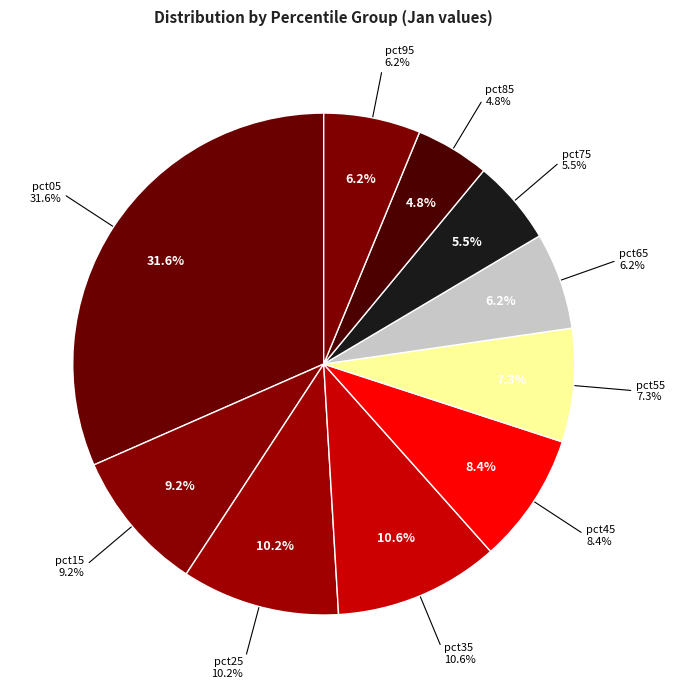

What is the largest slice in the pie chart?

pct05